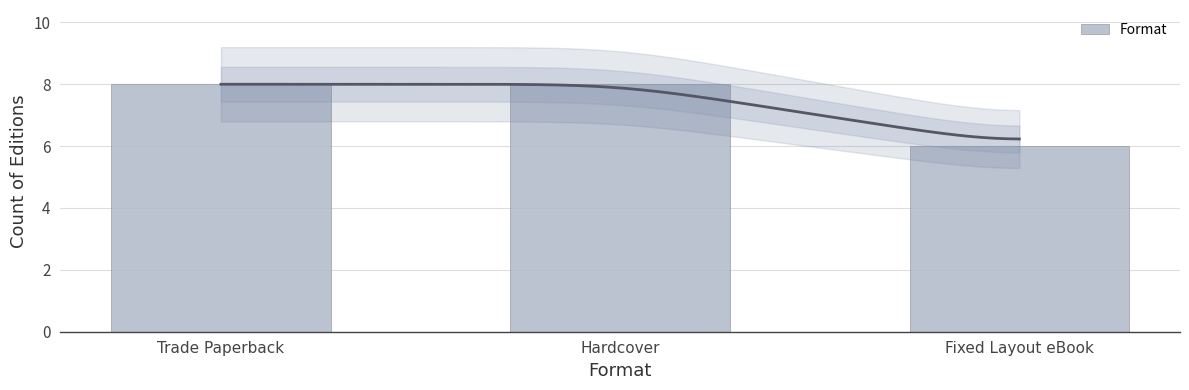

What is the label of the 3rd bar from the right?

Trade Paperback